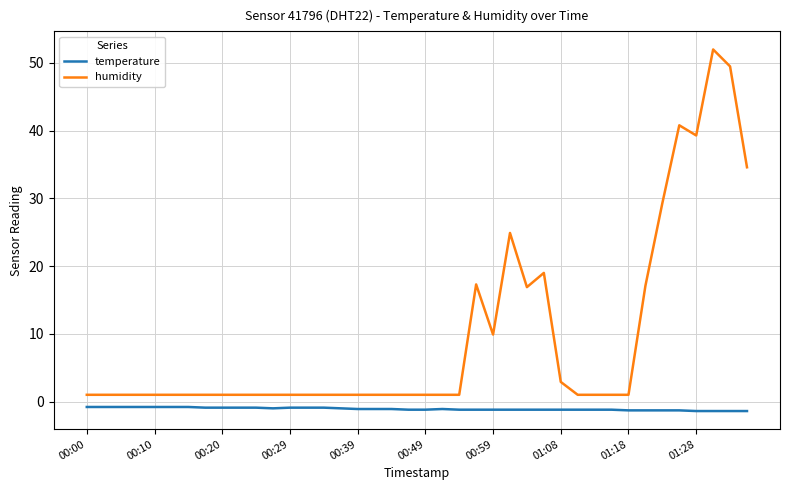

How many series are shown in this chart?

2